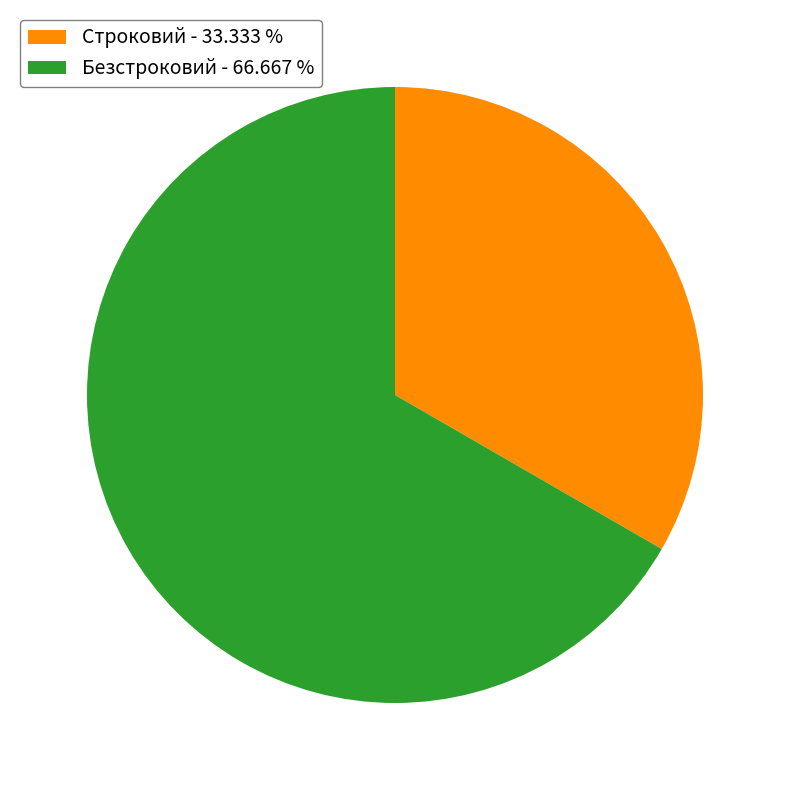

Which slice is the smallest?

Строковий